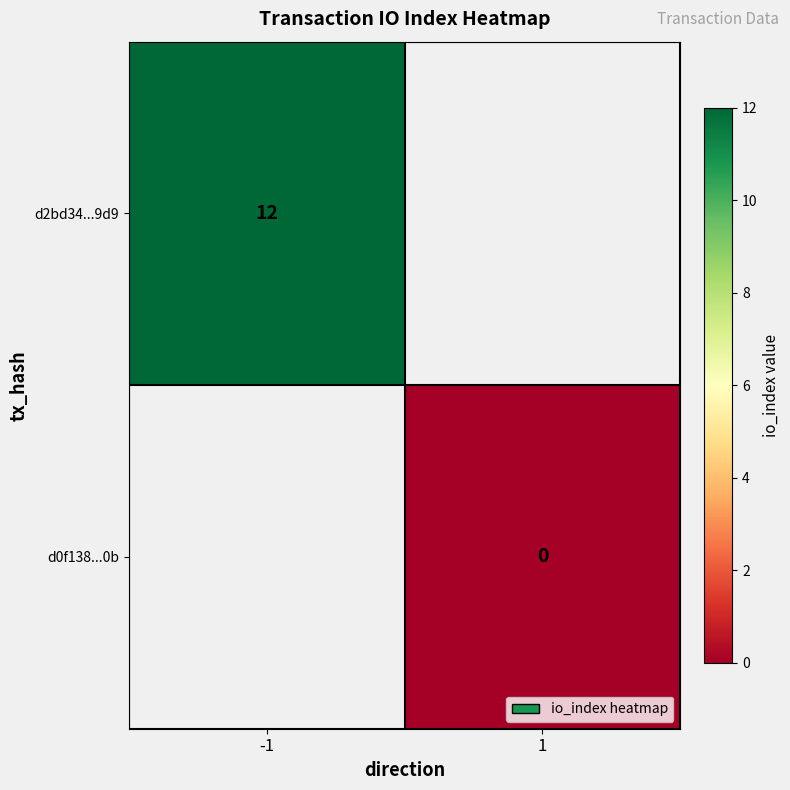

Which category has the highest value across all series?

-1